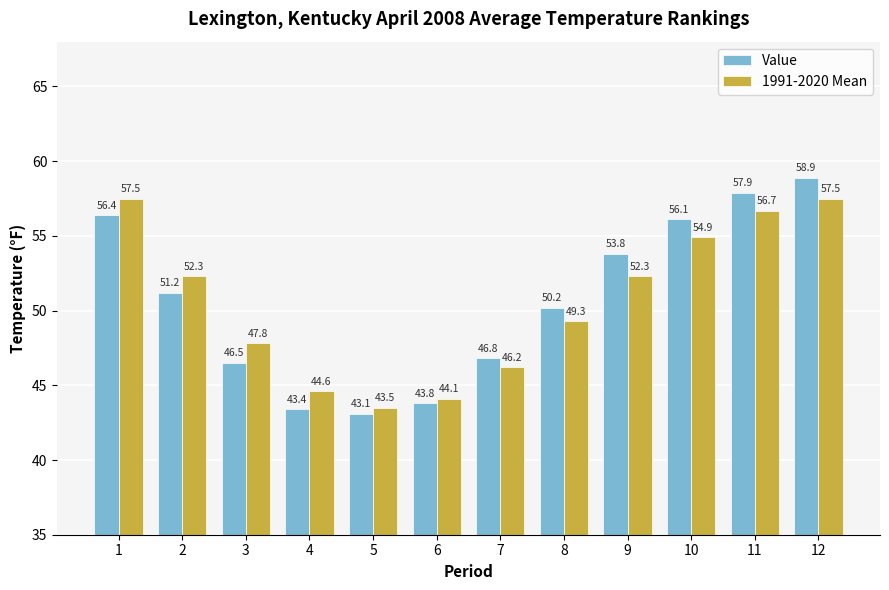

Which series has the largest total across all categories?

Value